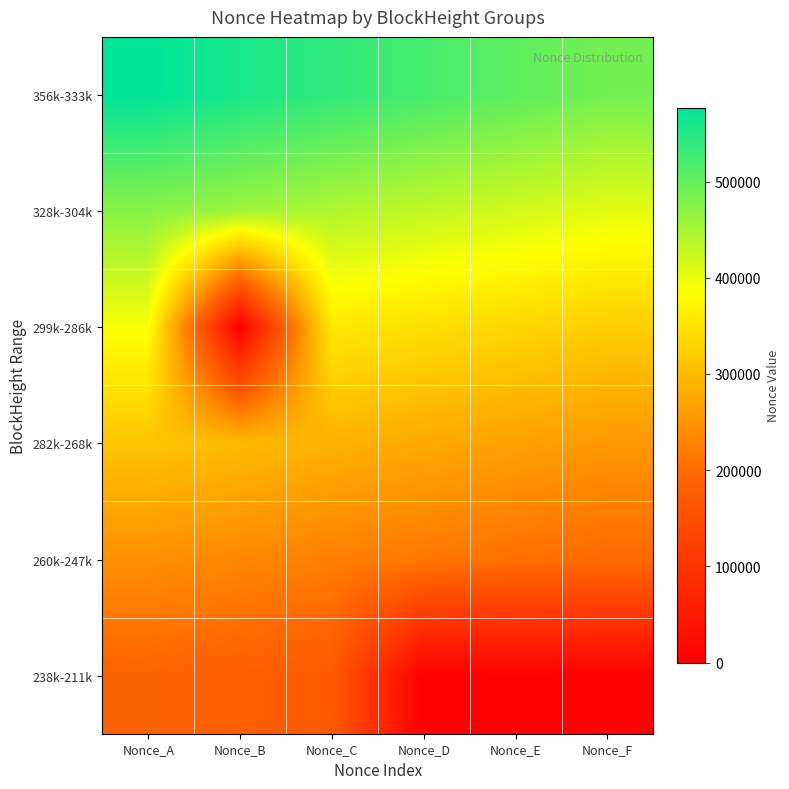

Reading left to right, extract all data points from this chart.

356k-333k: Nonce_A=576468	Nonce_B=557414	Nonce_C=539640	Nonce_D=522430	Nonce_E=504950	Nonce_F=487934
328k-304k: Nonce_A=472199	Nonce_B=456888	Nonce_C=443215	Nonce_D=430182	Nonce_E=417575	Nonce_F=404811
299k-286k: Nonce_A=388977	Nonce_B=2	Nonce_C=357142	Nonce_D=345080	Nonce_E=334626	Nonce_F=322884
282k-268k: Nonce_A=311245	Nonce_B=299750	Nonce_C=288456	Nonce_D=277221	Nonce_E=266883	Nonce_F=256081
260k-247k: Nonce_A=245385	Nonce_B=234857	Nonce_C=224617	Nonce_D=214702	Nonce_E=205069	Nonce_F=195786
238k-211k: Nonce_A=186714	Nonce_B=177775	Nonce_C=168997	Nonce_D=0	Nonce_E=1539	Nonce_F=3076